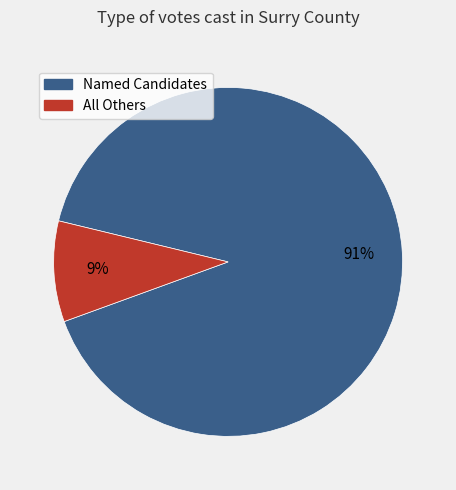

To the nearest percent, what is the average slice percentage?

50%